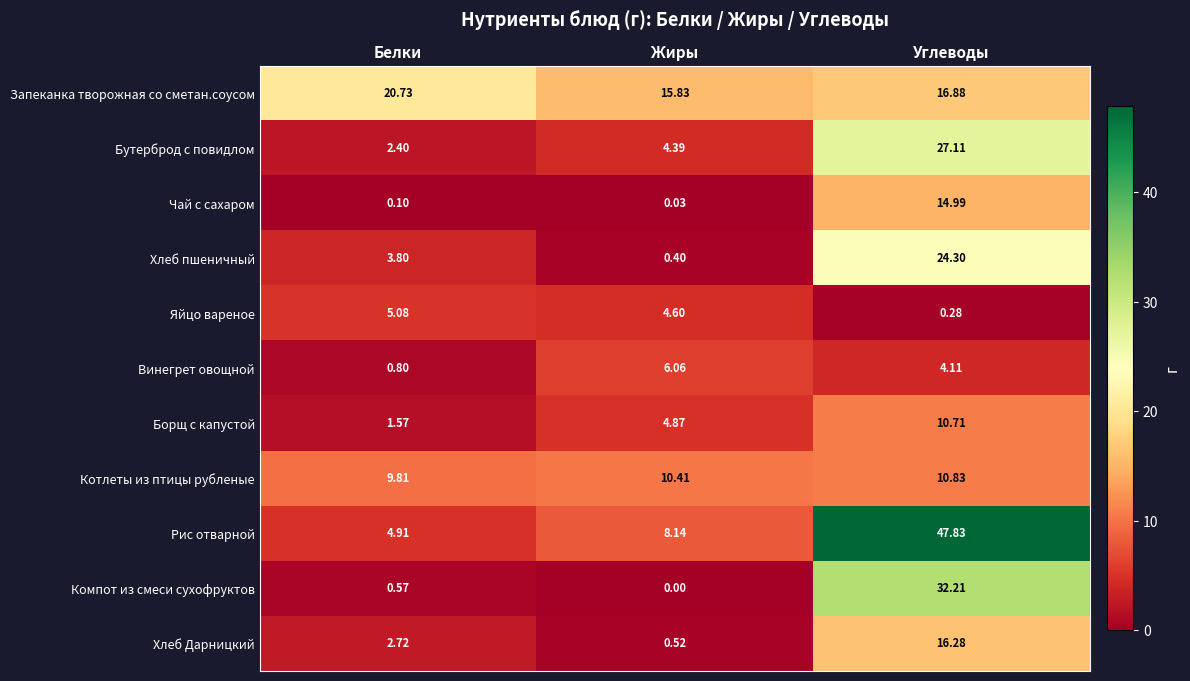

Where is Хлеб Дарницкий nearest to the value 8?

Белки